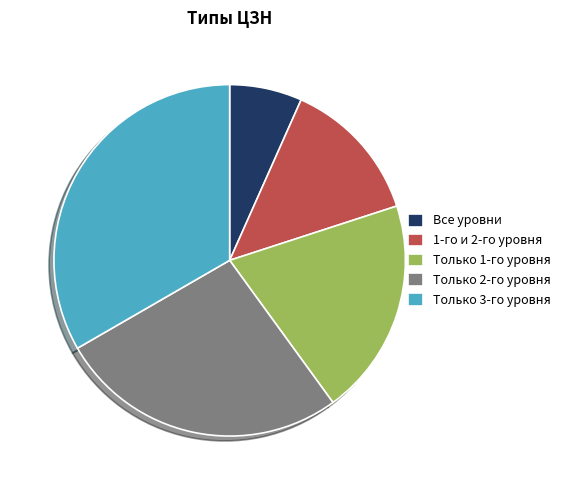

Do Только 3-го уровня and Только 1-го уровня together represent more than half of the pie?

Yes